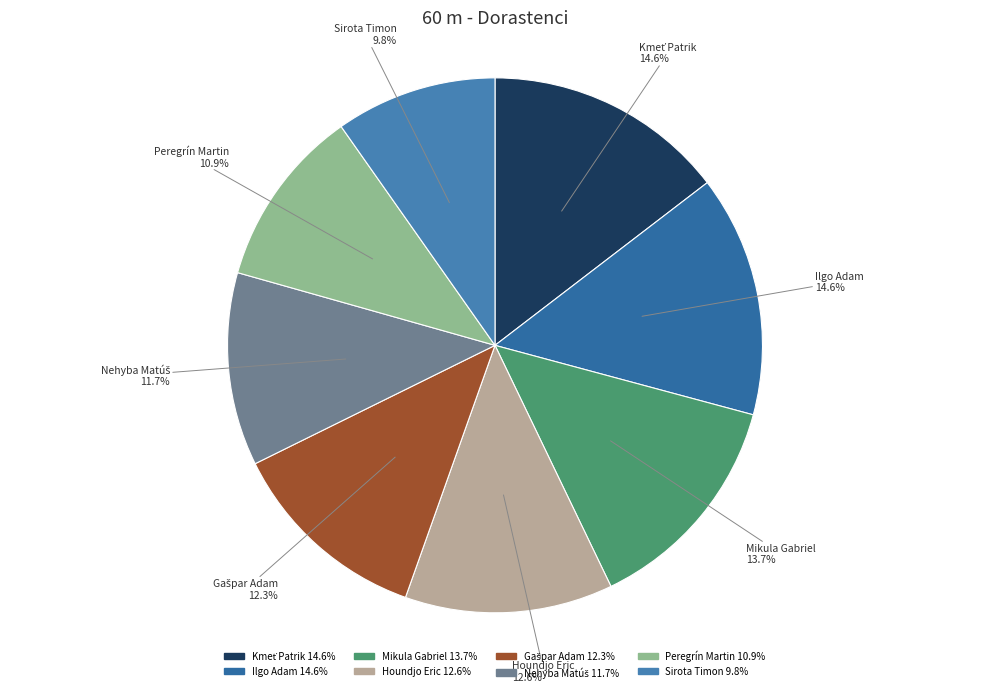

The Mikula Gabriel slice represents 14% of the pie. True or false?

True